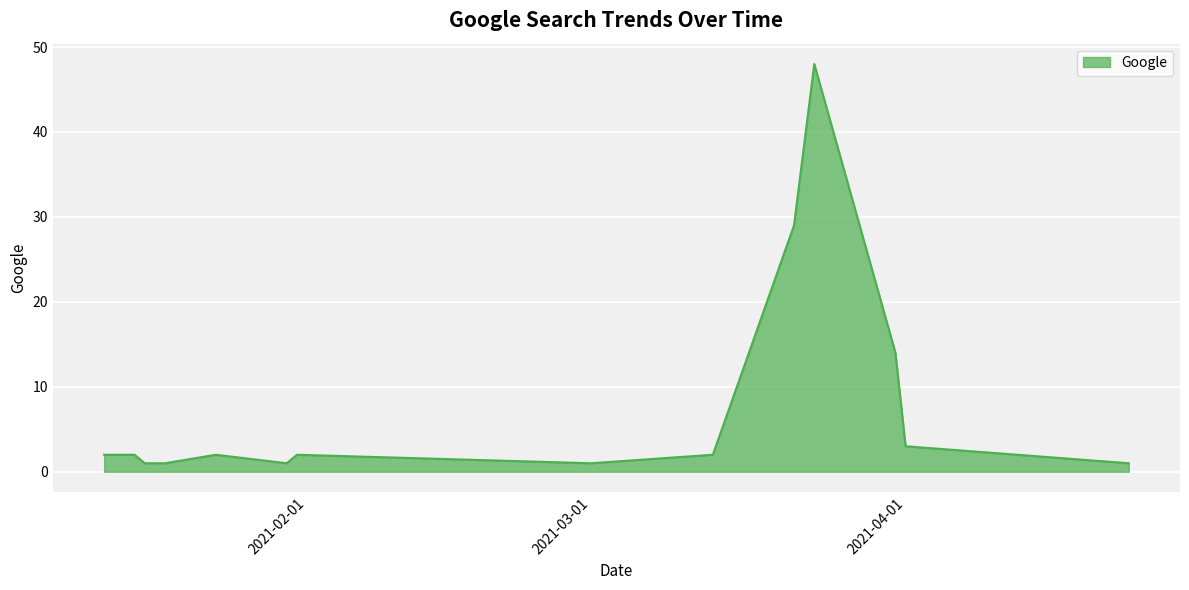

How many categories are shown in the chart?

16